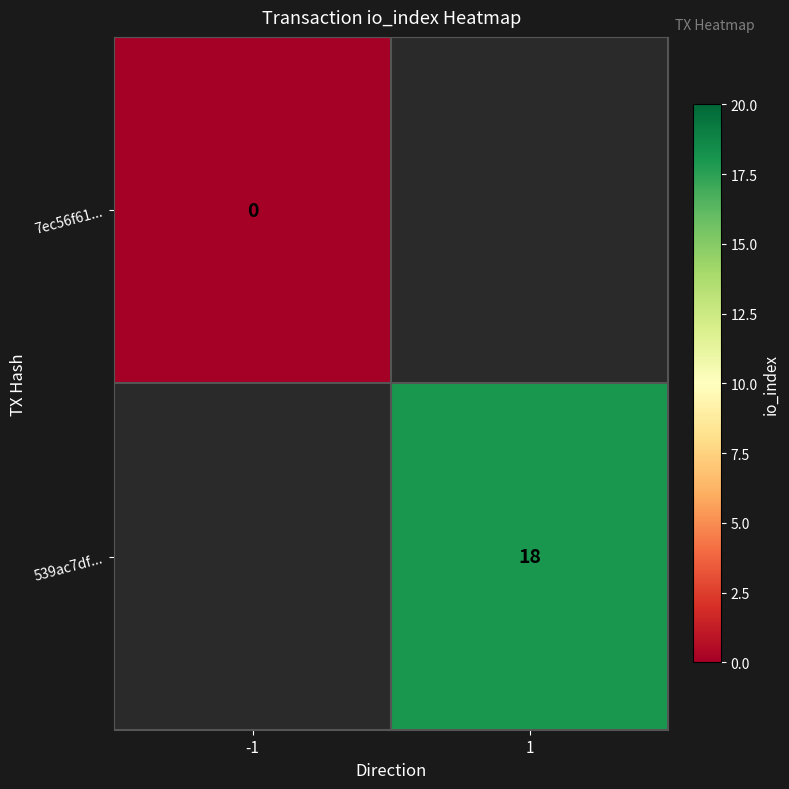

Which category has the highest value across all series?

1